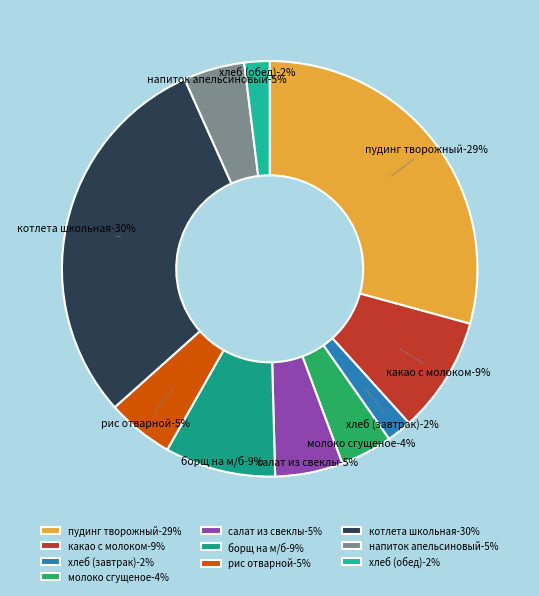

To the nearest percent, what percentage of the pie is хлеб (завтрак)?

2%